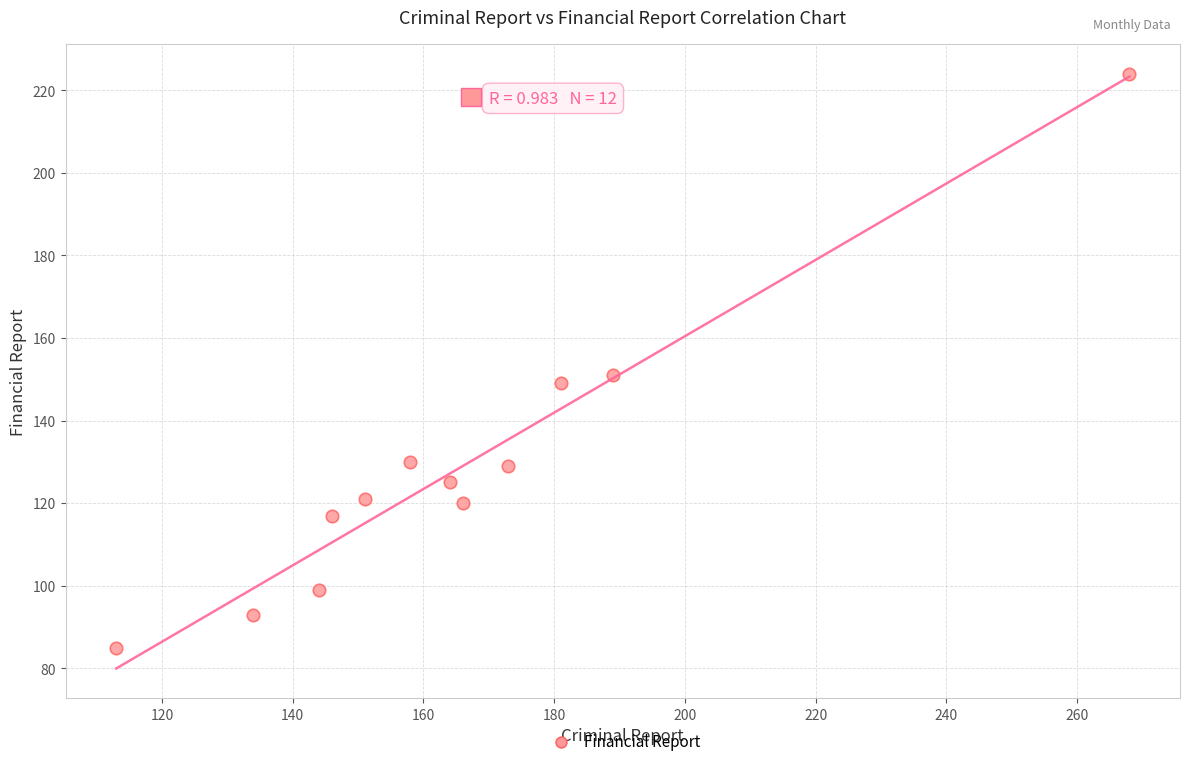

What is the average X value?

166